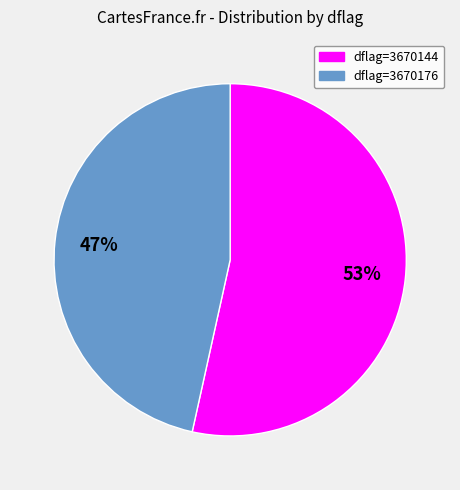

Is there a majority slice in this chart?

Yes